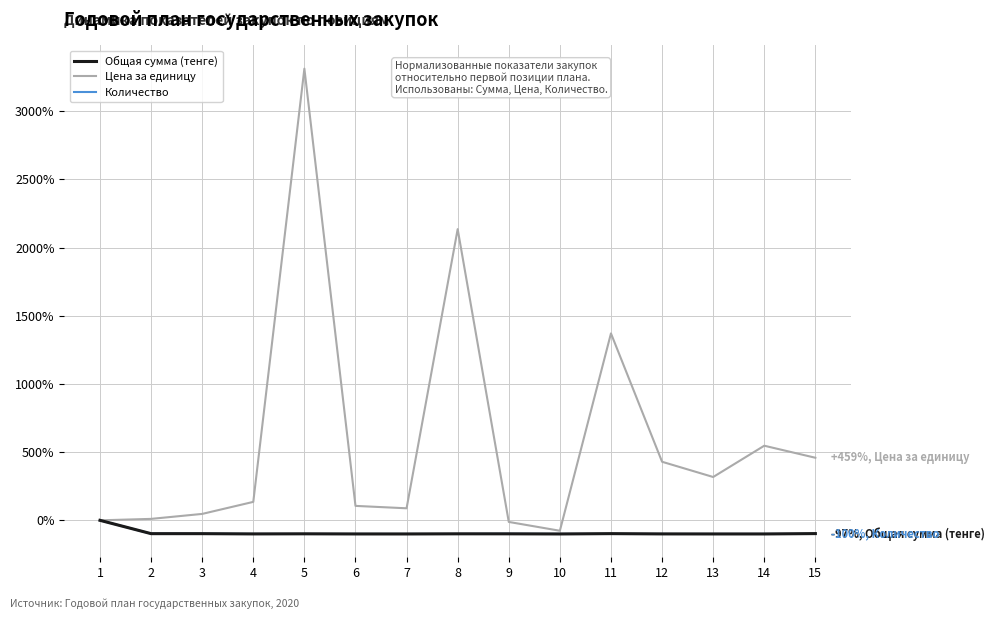

What is the spread (max minus min) of values at 3?

145.5